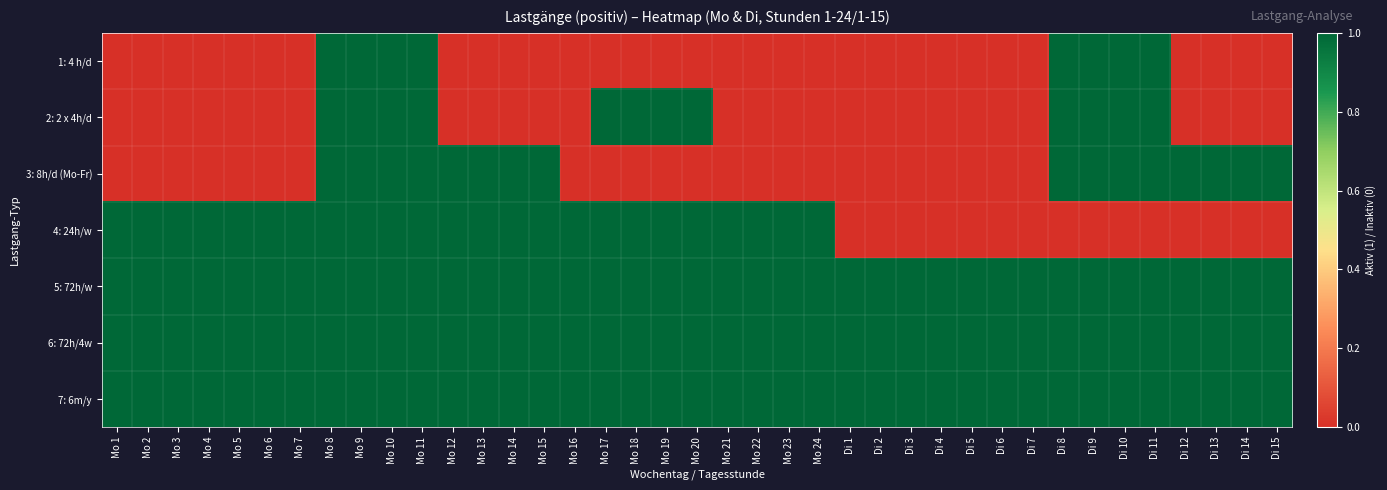

Reading right to left, list all the values displayed in this chart.

1: 4 h/d: Di 15=0	Di 14=0	Di 13=0	Di 12=0	Di 11=1	Di 10=1	Di 9=1	Di 8=1	Di 7=0	Di 6=0	Di 5=0	Di 4=0	Di 3=0	Di 2=0	Di 1=0	Mo 24=0	Mo 23=0	Mo 22=0	Mo 21=0	Mo 20=0	Mo 19=0	Mo 18=0	Mo 17=0	Mo 16=0	Mo 15=0	Mo 14=0	Mo 13=0	Mo 12=0	Mo 11=1	Mo 10=1	Mo 9=1	Mo 8=1	Mo 7=0	Mo 6=0	Mo 5=0	Mo 4=0	Mo 3=0	Mo 2=0	Mo 1=0
2: 2 x 4h/d: Di 15=0	Di 14=0	Di 13=0	Di 12=0	Di 11=1	Di 10=1	Di 9=1	Di 8=1	Di 7=0	Di 6=0	Di 5=0	Di 4=0	Di 3=0	Di 2=0	Di 1=0	Mo 24=0	Mo 23=0	Mo 22=0	Mo 21=0	Mo 20=1	Mo 19=1	Mo 18=1	Mo 17=1	Mo 16=0	Mo 15=0	Mo 14=0	Mo 13=0	Mo 12=0	Mo 11=1	Mo 10=1	Mo 9=1	Mo 8=1	Mo 7=0	Mo 6=0	Mo 5=0	Mo 4=0	Mo 3=0	Mo 2=0	Mo 1=0
3: 8h/d (Mo-Fr): Di 15=1	Di 14=1	Di 13=1	Di 12=1	Di 11=1	Di 10=1	Di 9=1	Di 8=1	Di 7=0	Di 6=0	Di 5=0	Di 4=0	Di 3=0	Di 2=0	Di 1=0	Mo 24=0	Mo 23=0	Mo 22=0	Mo 21=0	Mo 20=0	Mo 19=0	Mo 18=0	Mo 17=0	Mo 16=0	Mo 15=1	Mo 14=1	Mo 13=1	Mo 12=1	Mo 11=1	Mo 10=1	Mo 9=1	Mo 8=1	Mo 7=0	Mo 6=0	Mo 5=0	Mo 4=0	Mo 3=0	Mo 2=0	Mo 1=0
4: 24h/w: Di 15=0	Di 14=0	Di 13=0	Di 12=0	Di 11=0	Di 10=0	Di 9=0	Di 8=0	Di 7=0	Di 6=0	Di 5=0	Di 4=0	Di 3=0	Di 2=0	Di 1=0	Mo 24=1	Mo 23=1	Mo 22=1	Mo 21=1	Mo 20=1	Mo 19=1	Mo 18=1	Mo 17=1	Mo 16=1	Mo 15=1	Mo 14=1	Mo 13=1	Mo 12=1	Mo 11=1	Mo 10=1	Mo 9=1	Mo 8=1	Mo 7=1	Mo 6=1	Mo 5=1	Mo 4=1	Mo 3=1	Mo 2=1	Mo 1=1
5: 72h/w: Di 15=1	Di 14=1	Di 13=1	Di 12=1	Di 11=1	Di 10=1	Di 9=1	Di 8=1	Di 7=1	Di 6=1	Di 5=1	Di 4=1	Di 3=1	Di 2=1	Di 1=1	Mo 24=1	Mo 23=1	Mo 22=1	Mo 21=1	Mo 20=1	Mo 19=1	Mo 18=1	Mo 17=1	Mo 16=1	Mo 15=1	Mo 14=1	Mo 13=1	Mo 12=1	Mo 11=1	Mo 10=1	Mo 9=1	Mo 8=1	Mo 7=1	Mo 6=1	Mo 5=1	Mo 4=1	Mo 3=1	Mo 2=1	Mo 1=1
6: 72h/4w: Di 15=1	Di 14=1	Di 13=1	Di 12=1	Di 11=1	Di 10=1	Di 9=1	Di 8=1	Di 7=1	Di 6=1	Di 5=1	Di 4=1	Di 3=1	Di 2=1	Di 1=1	Mo 24=1	Mo 23=1	Mo 22=1	Mo 21=1	Mo 20=1	Mo 19=1	Mo 18=1	Mo 17=1	Mo 16=1	Mo 15=1	Mo 14=1	Mo 13=1	Mo 12=1	Mo 11=1	Mo 10=1	Mo 9=1	Mo 8=1	Mo 7=1	Mo 6=1	Mo 5=1	Mo 4=1	Mo 3=1	Mo 2=1	Mo 1=1
7: 6m/y: Di 15=1	Di 14=1	Di 13=1	Di 12=1	Di 11=1	Di 10=1	Di 9=1	Di 8=1	Di 7=1	Di 6=1	Di 5=1	Di 4=1	Di 3=1	Di 2=1	Di 1=1	Mo 24=1	Mo 23=1	Mo 22=1	Mo 21=1	Mo 20=1	Mo 19=1	Mo 18=1	Mo 17=1	Mo 16=1	Mo 15=1	Mo 14=1	Mo 13=1	Mo 12=1	Mo 11=1	Mo 10=1	Mo 9=1	Mo 8=1	Mo 7=1	Mo 6=1	Mo 5=1	Mo 4=1	Mo 3=1	Mo 2=1	Mo 1=1